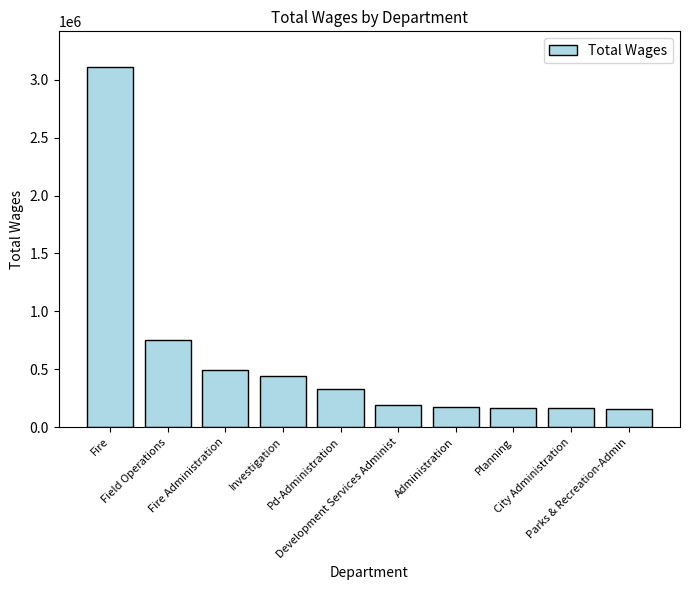

How many data points are less than 330894?

5